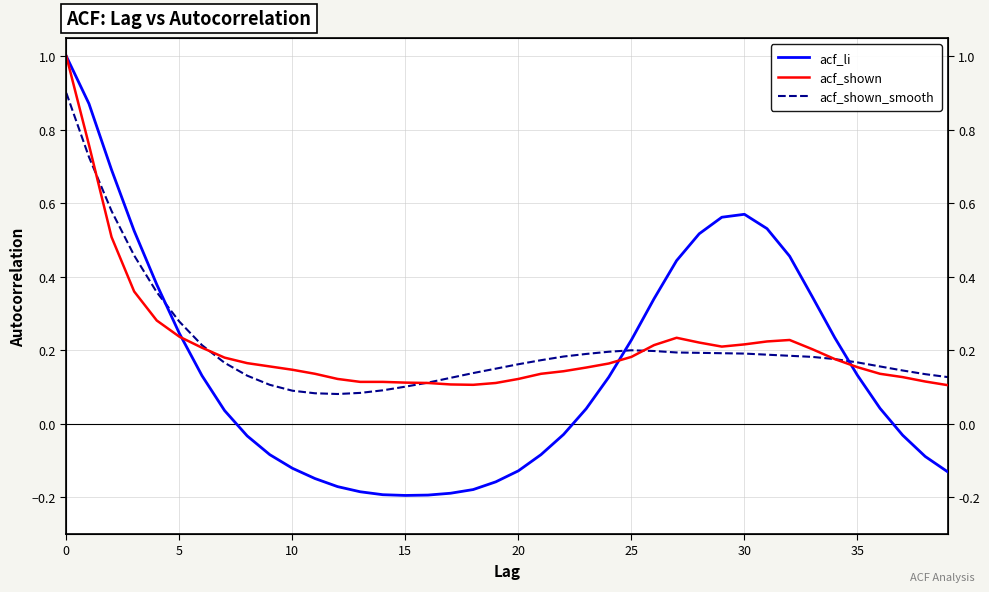

Which has a higher value, 15 or 22?

22